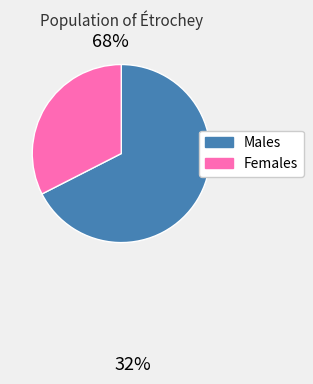

Is there any slice that represents more than half of the pie?

Yes